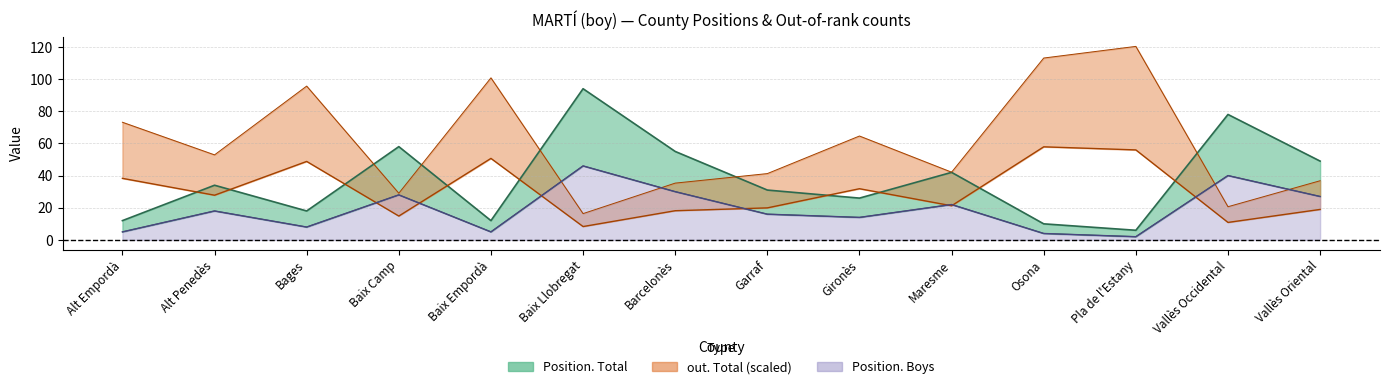

In Position. Total, how many points are higher than both neighbors (excluding endpoints)?

5